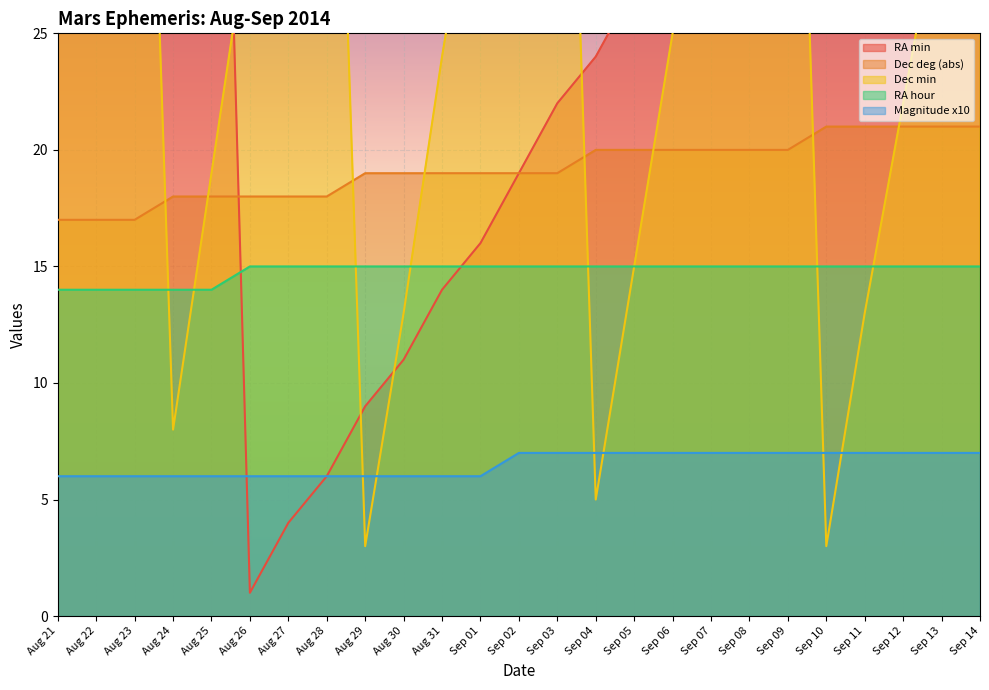

Is the value of RA min at Sep 13 greater than the value of Magnitude x10 at Sep 05?

Yes